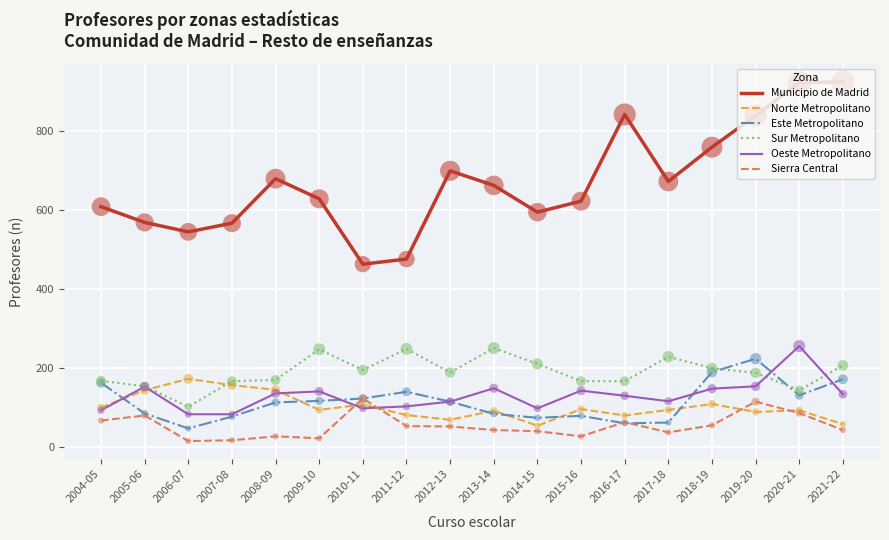

Is the value of Municipio de Madrid at 2014-15 greater than the value of Este Metropolitano at 2007-08?

Yes